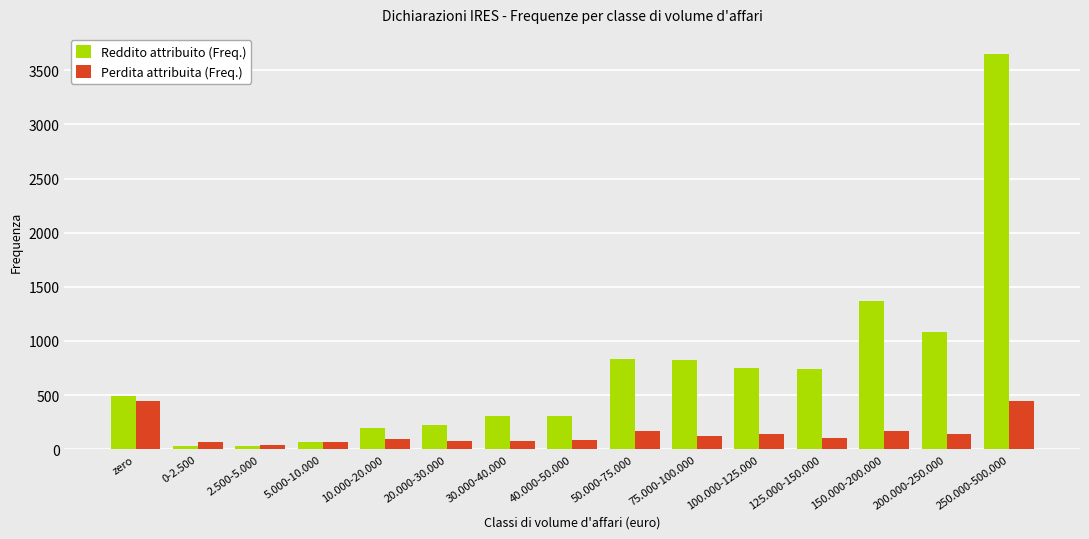

What is the average value of the Reddito attribuito (Freq.) series?

727